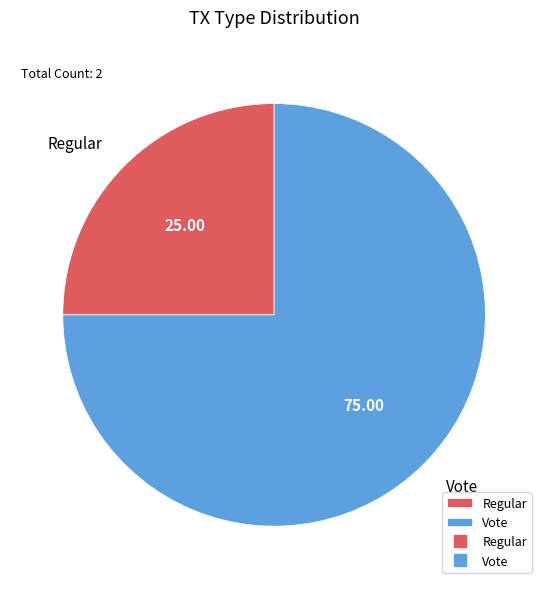

What is the majority slice?

Vote